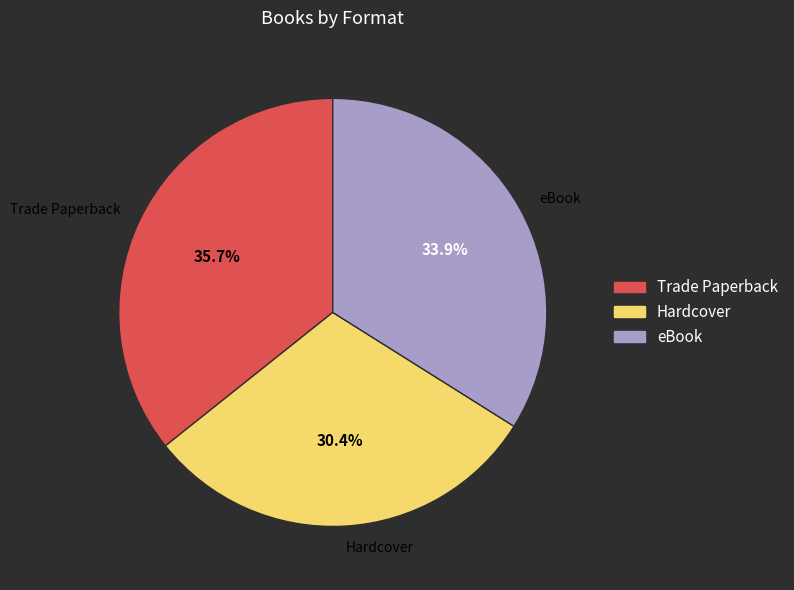

Approximately how many times larger is the value at Hardcover compared to eBook?

0.9